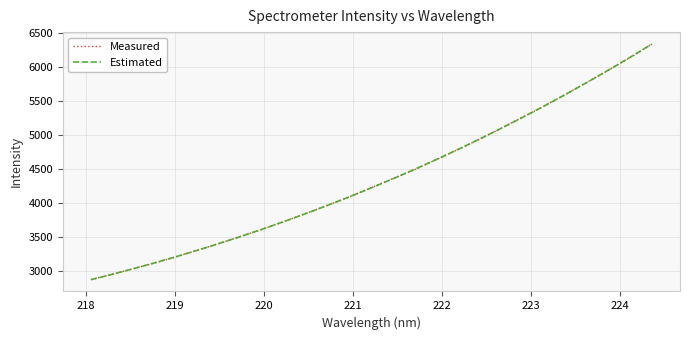

What is the minimum value shown in the chart?

2876.9